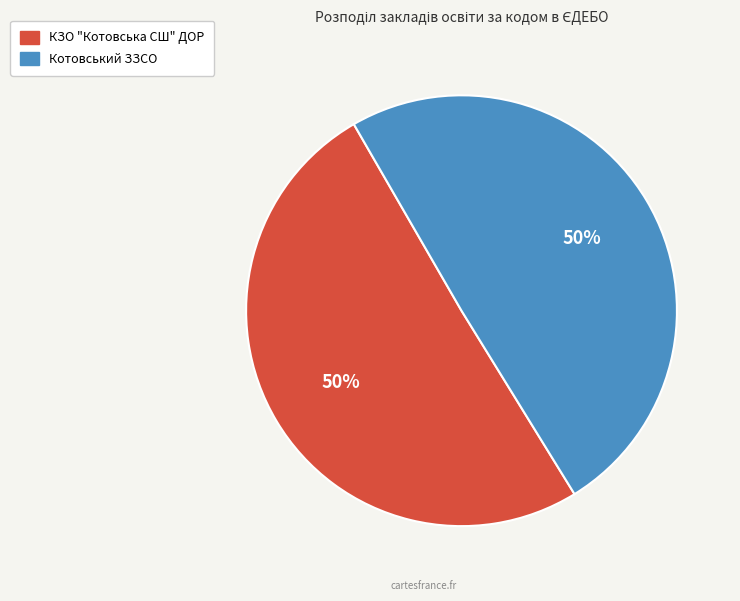

To the nearest percent, what is the average slice percentage?

50%